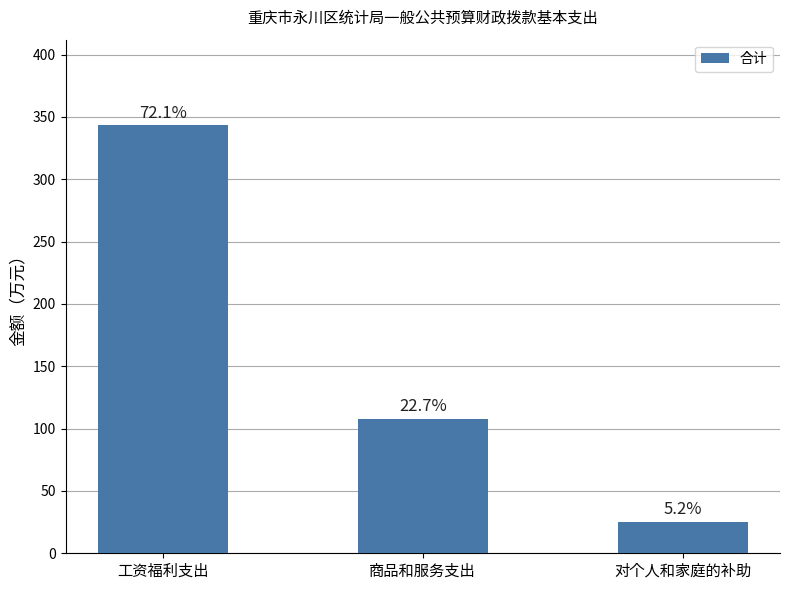

At which category does the chart reach its peak across all series?

工资福利支出